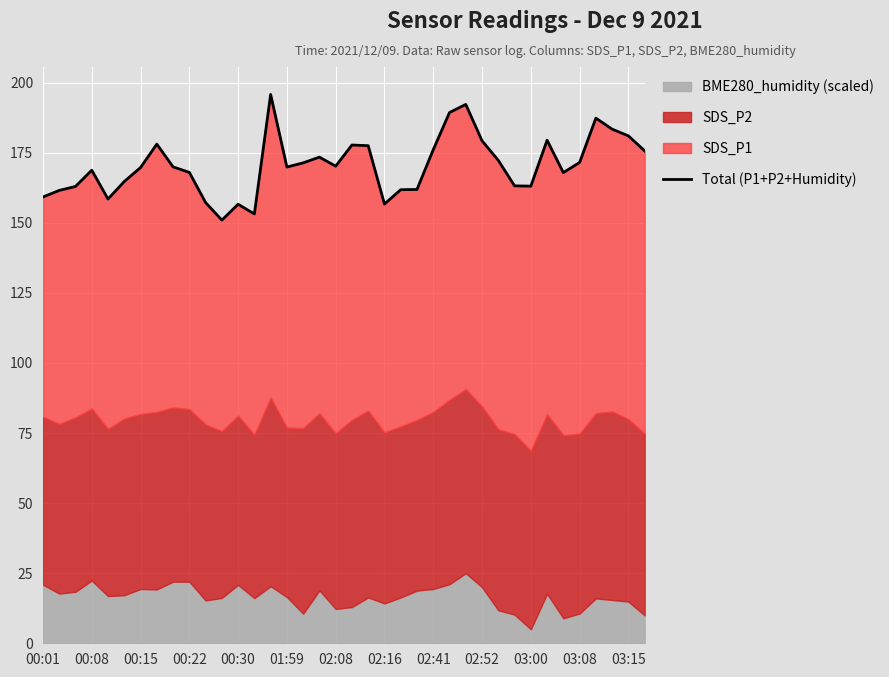

Does the chart display data point markers on the line(s)?

No